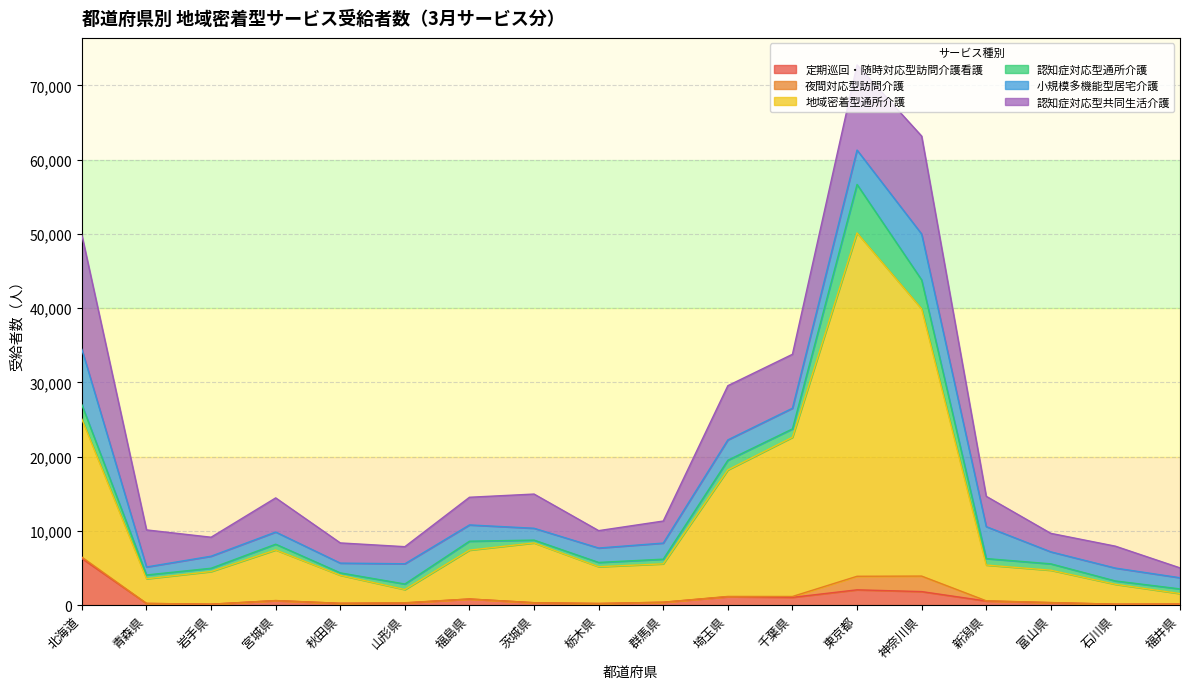

The 地域密着型通所介護 series shows 35993 at 神奈川県. True or false?

True